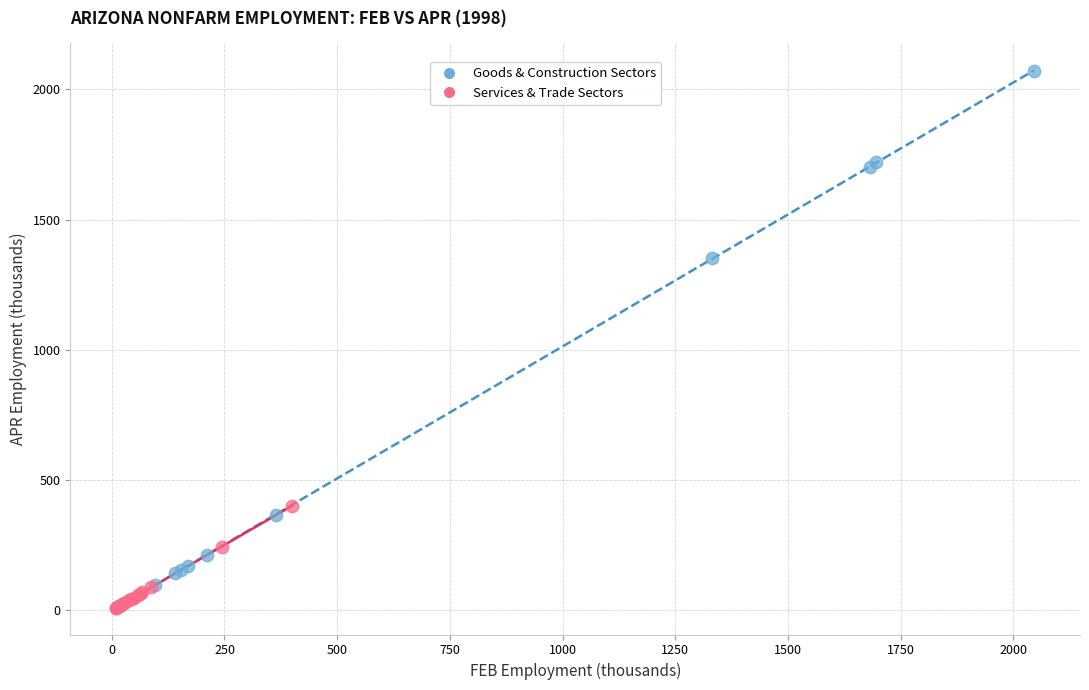

Which series contains the highest Y value?

Goods & Construction Sectors